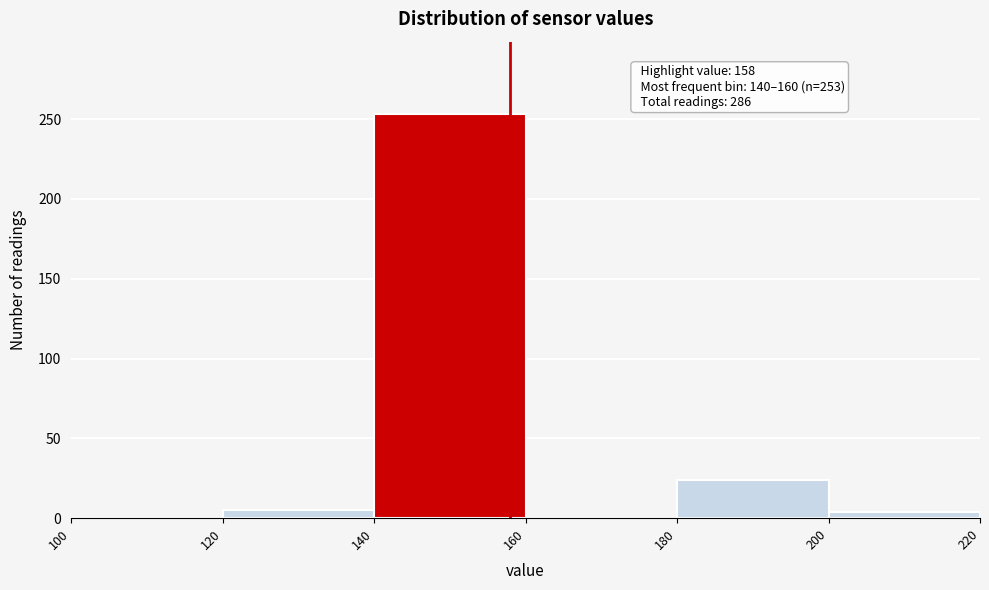

Over which range of the x-axis is the bar tallest?

140 to 160